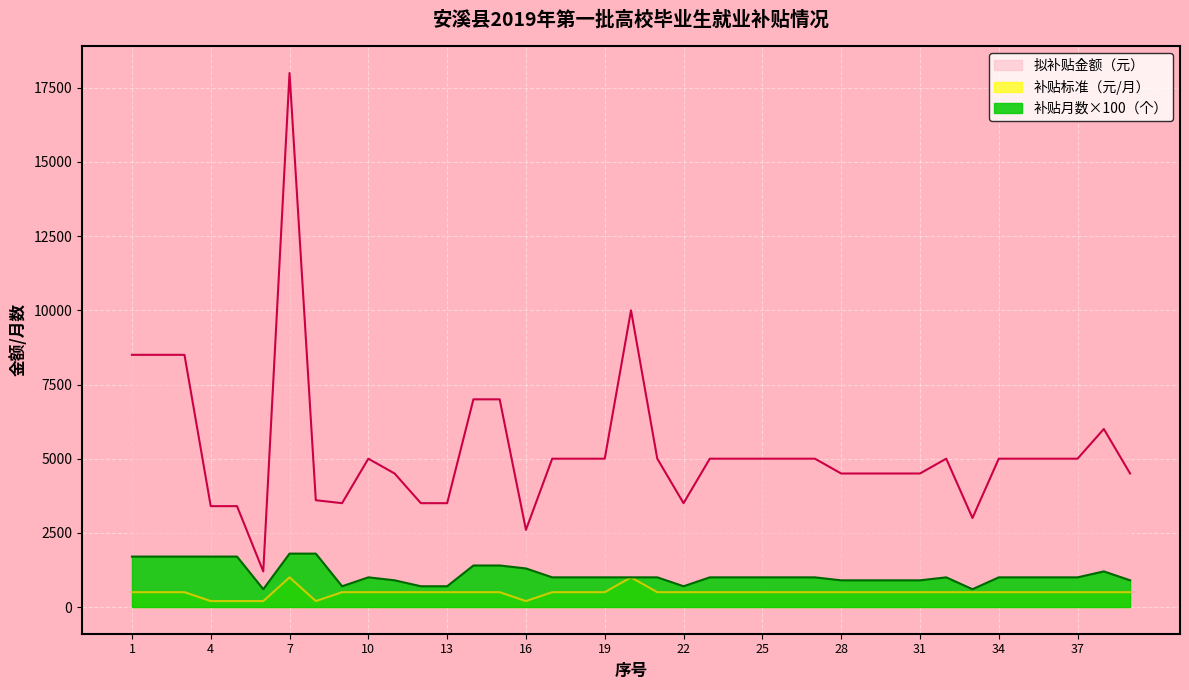

True or false: 补贴月数（个） has more than 1 interior local peaks.

True